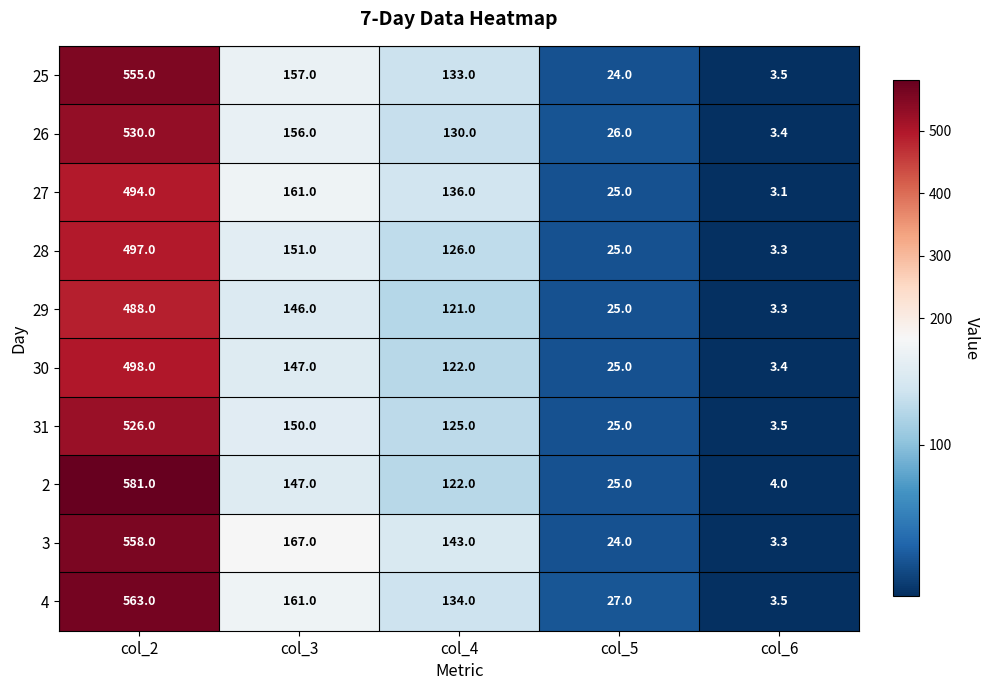

How many categories are shown in the chart?

5